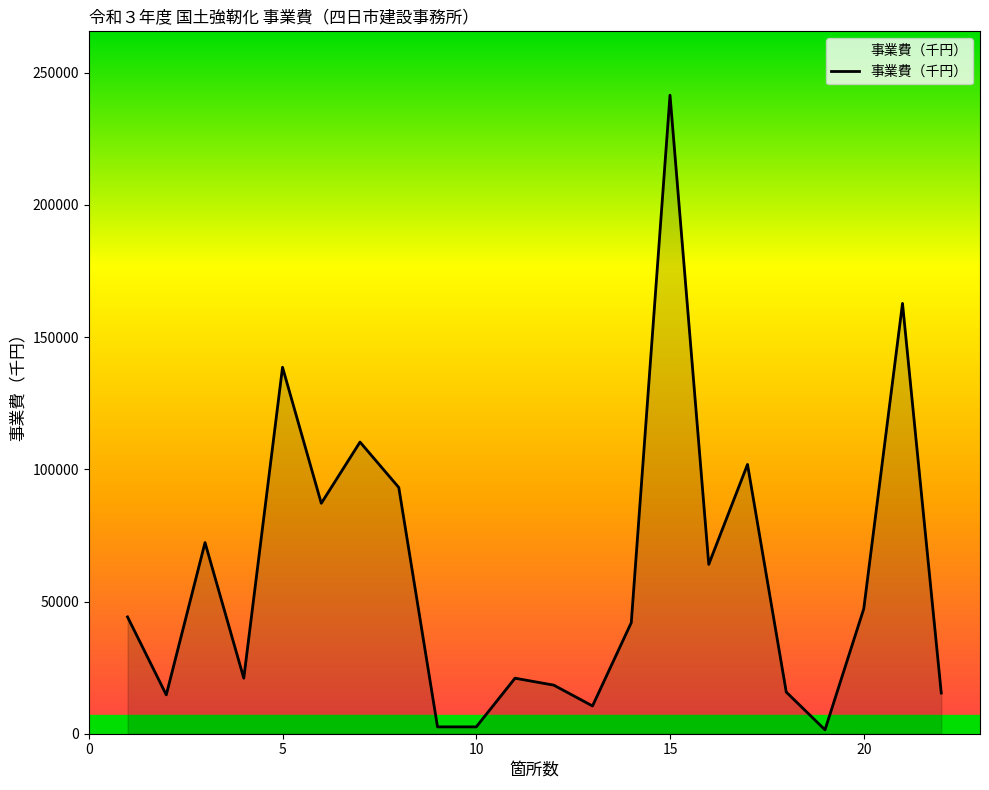

What is the difference between the maximum and minimum values?

240030